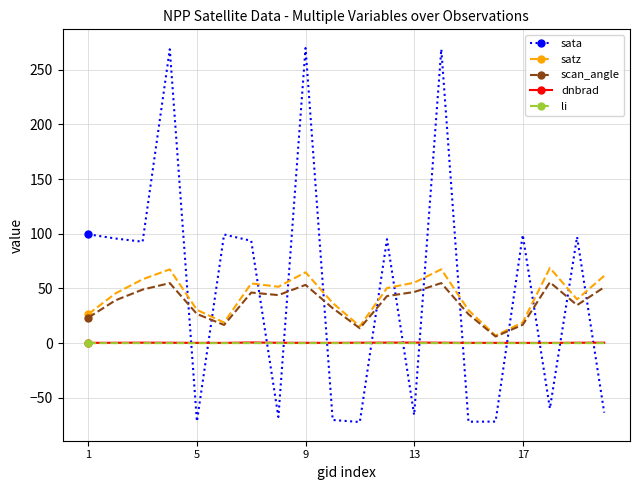

At how many categories does at least one series exceed 143?

3